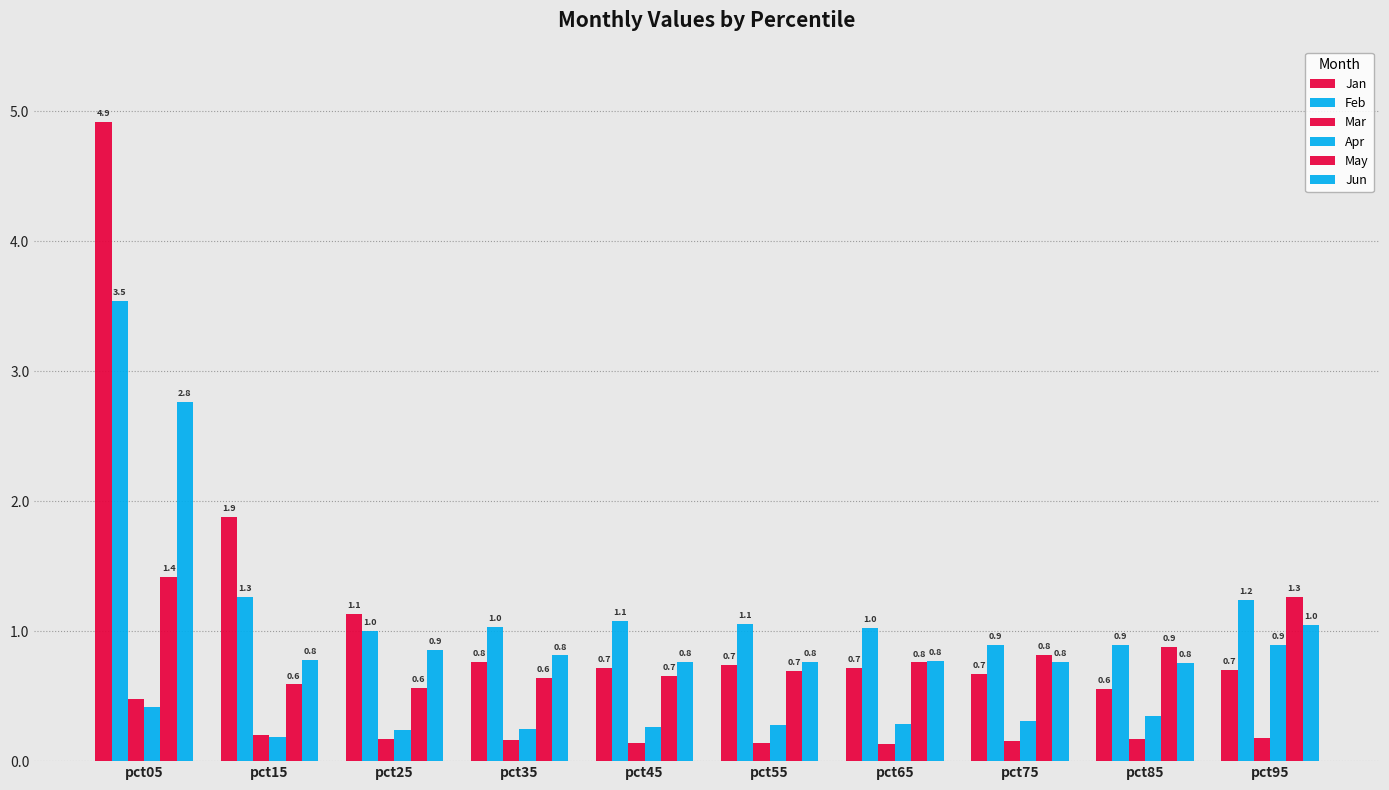

What value does the Jan series have at pct75?

0.7